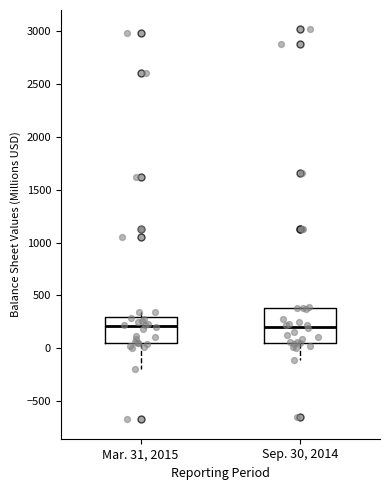

Which box is the tallest, from its lower edge to its upper edge?

Sep. 30, 2014